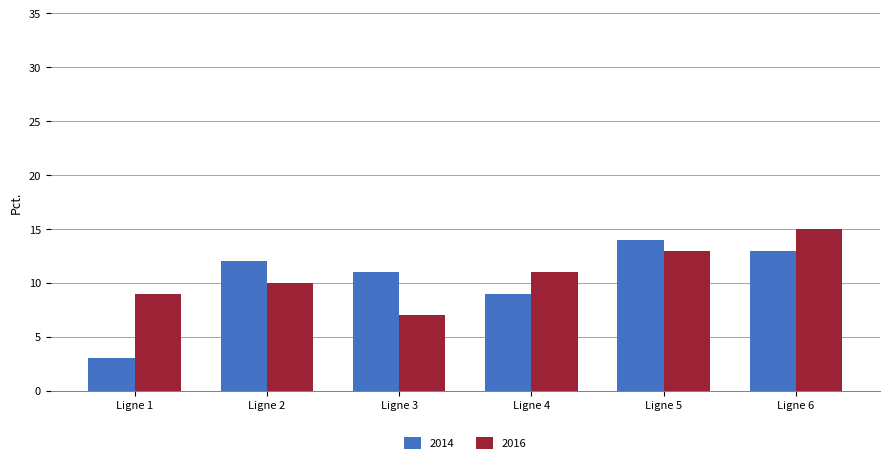

Reading left to right, what are all the values shown in this chart?

2014: 3	12	11	9	14	13
2016: 9	10	7	11	13	15